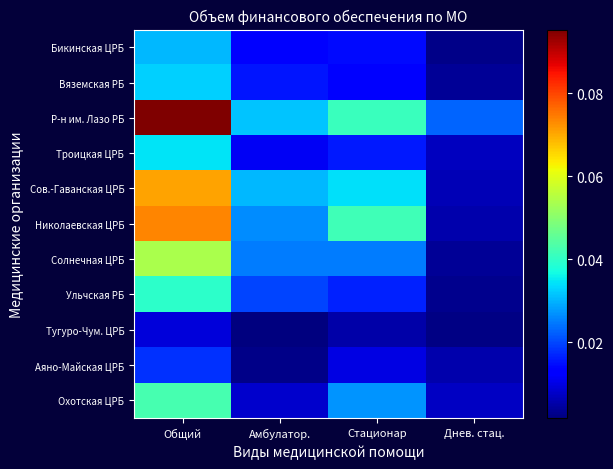

At how many categories does at least one series exceed 0?

4